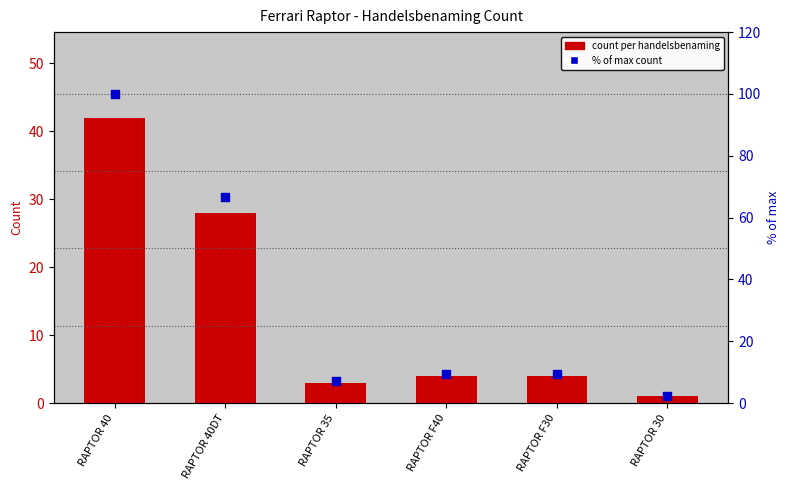

What is the total value across all series at RAPTOR F40?

13.5